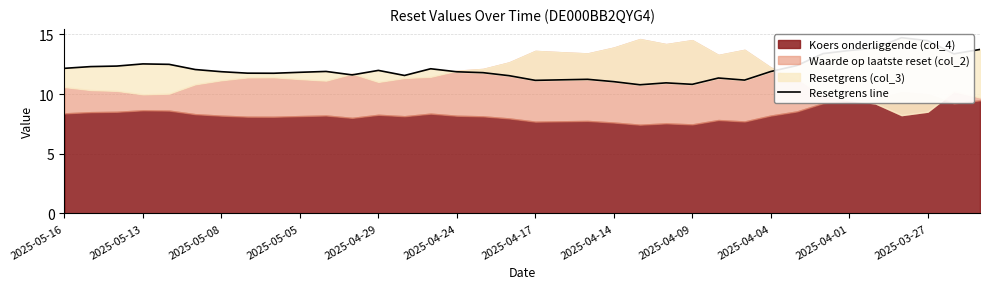

What is the approximate value at 2025-04-01?

13.6